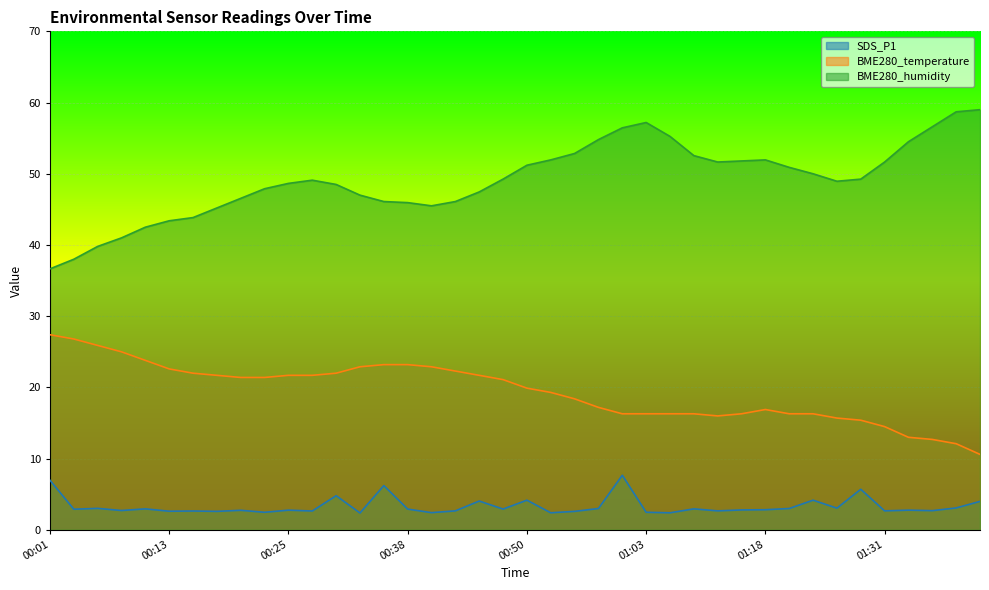

Rank the series by their maximum value, from highest to lowest.

BME280_humidity, BME280_temperature, SDS_P1